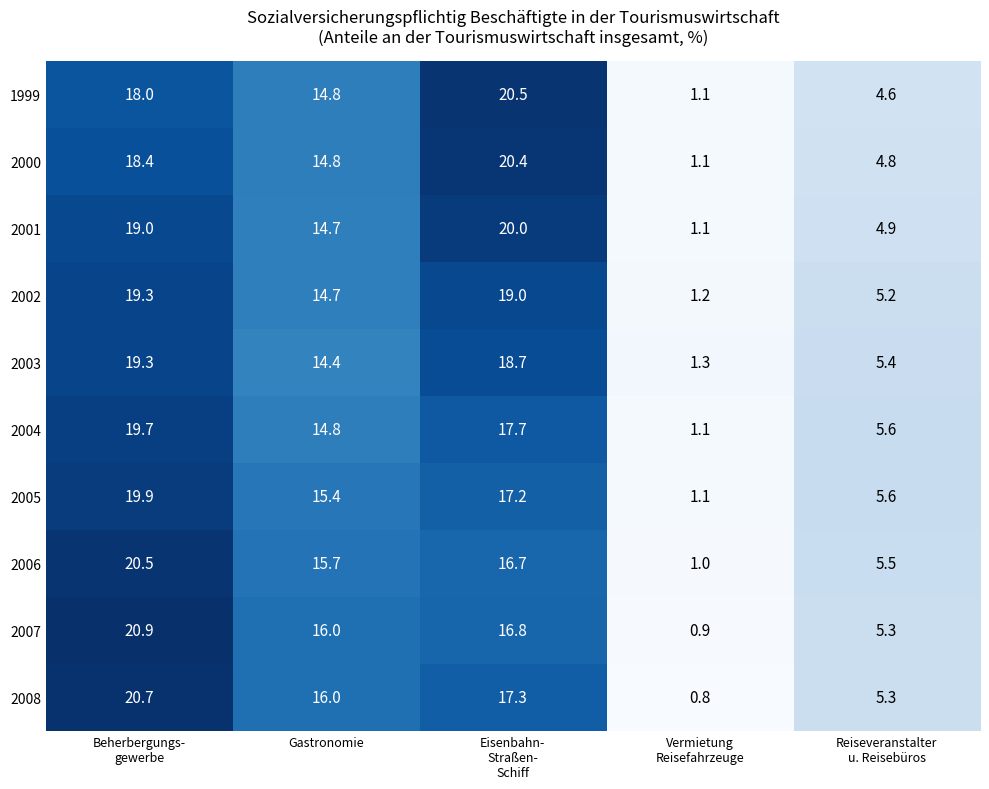

What is the sum of all 2003 values?

59.1